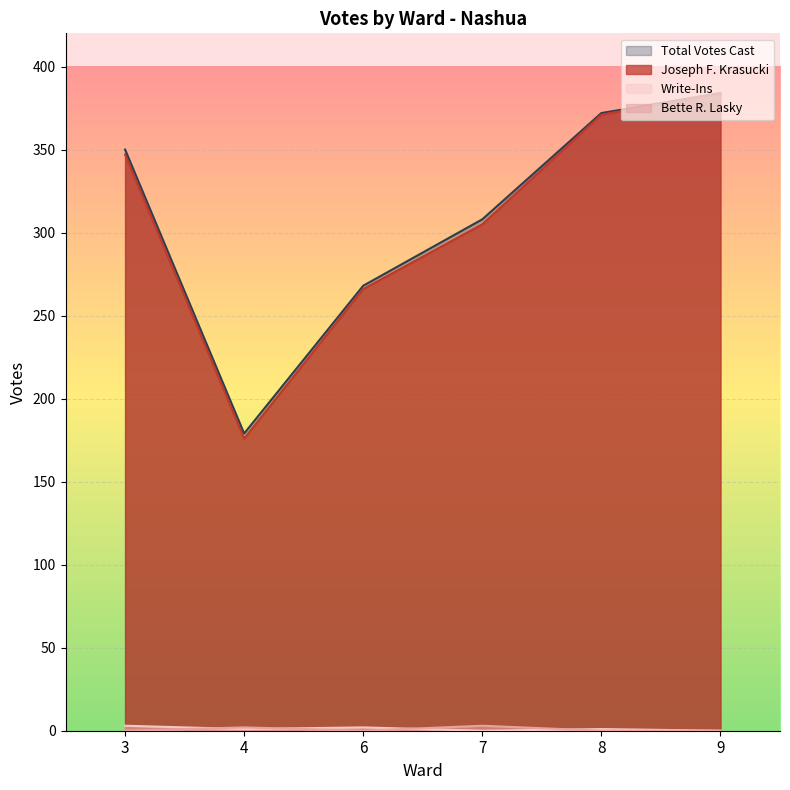

Reading right to left, list all the values displayed in this chart.

Joseph F. Krasucki: 9=384	8=371	7=305	6=266	4=176	3=347
Bette R. Lasky: 9=0	8=0	7=3	6=0	4=2	3=0
Write-Ins: 9=0	8=1	7=0	6=2	4=1	3=3
Total Votes Cast: 9=384	8=372	7=308	6=268	4=179	3=350